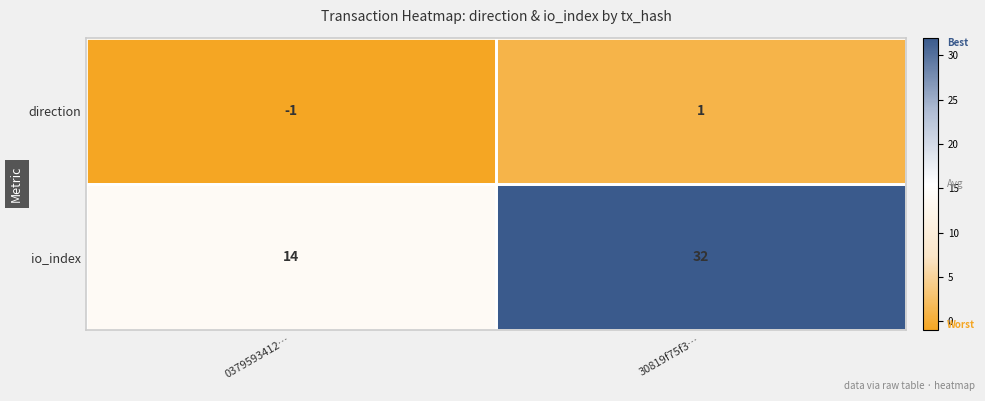

List the series in order of their peak value, highest first.

io_index, direction